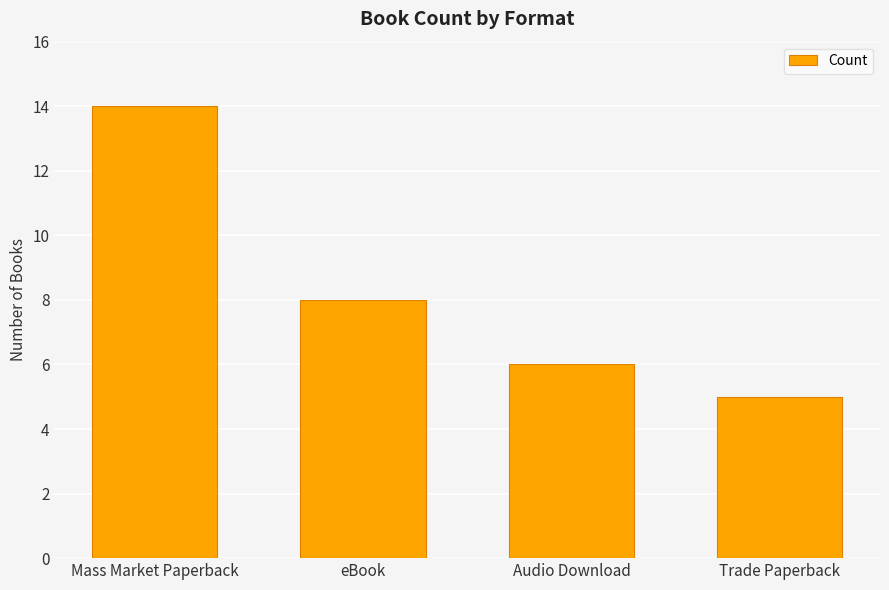

What is the greatest value displayed?

14